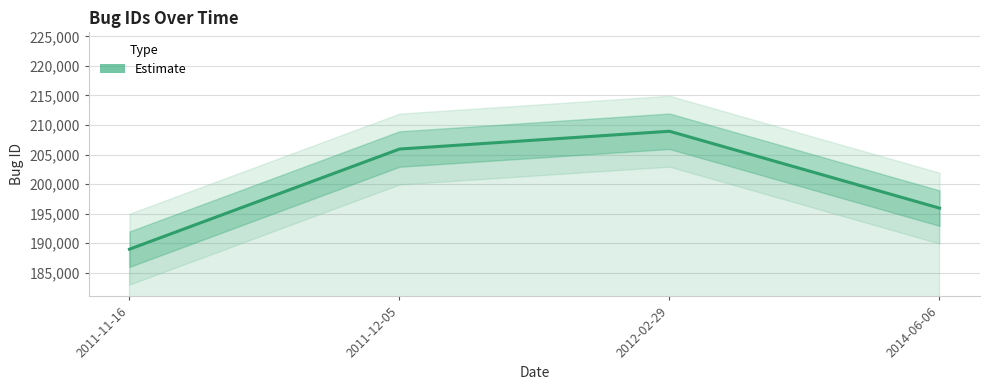

What is the value of the 1st point from the left?

188971